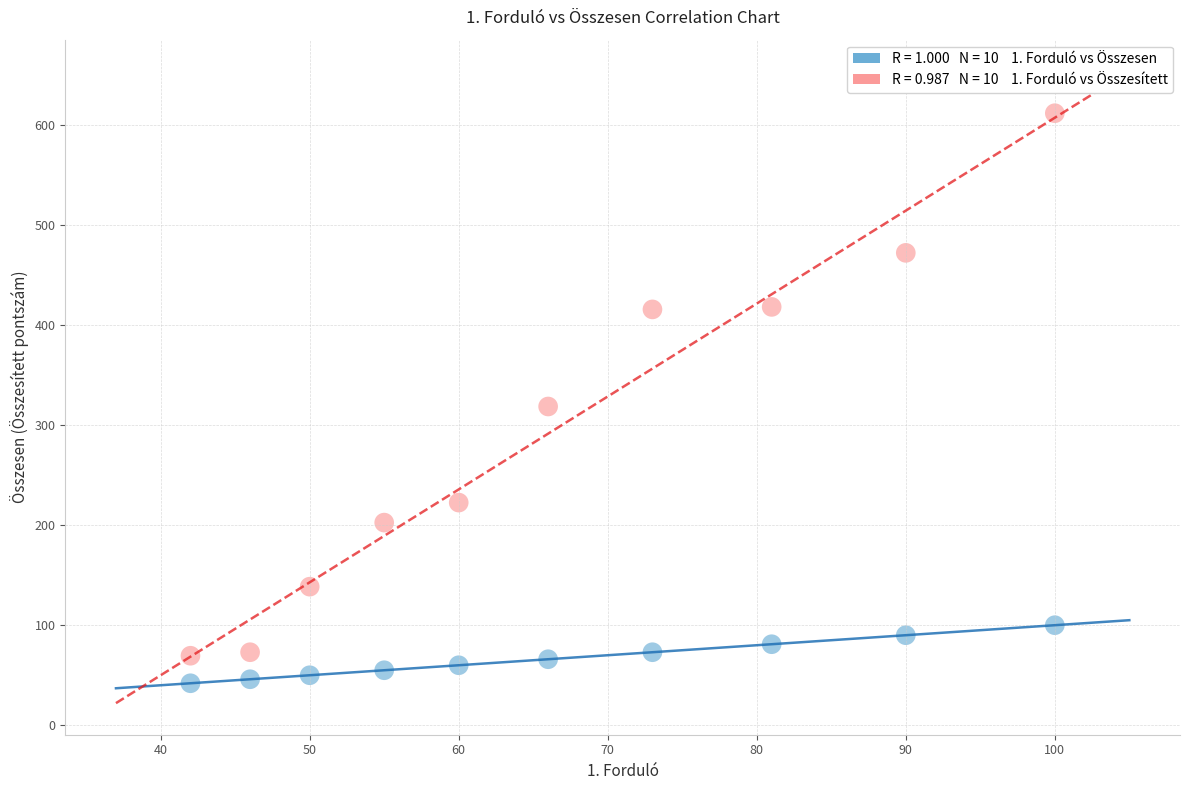

Across all data points, what is the range of X values (max minus min)?

58.0